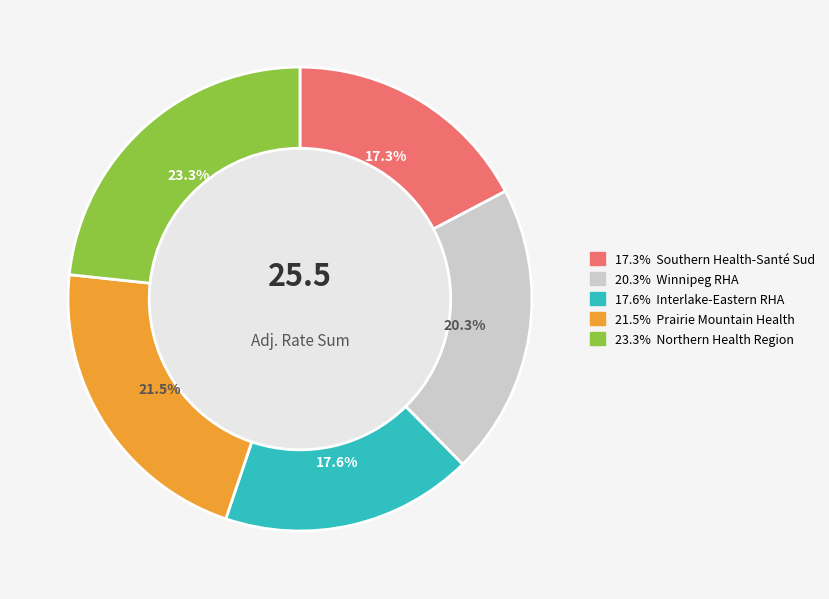

How many segments does this pie chart have?

5